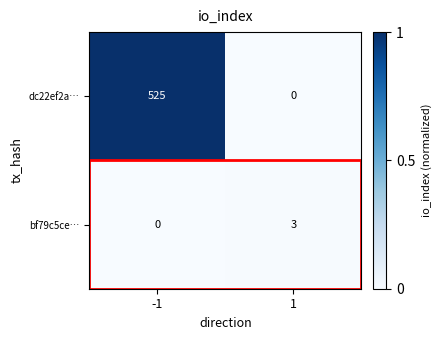

At 1, list the series in order from largest to smallest.

bf79c5ce…, dc22ef2a…